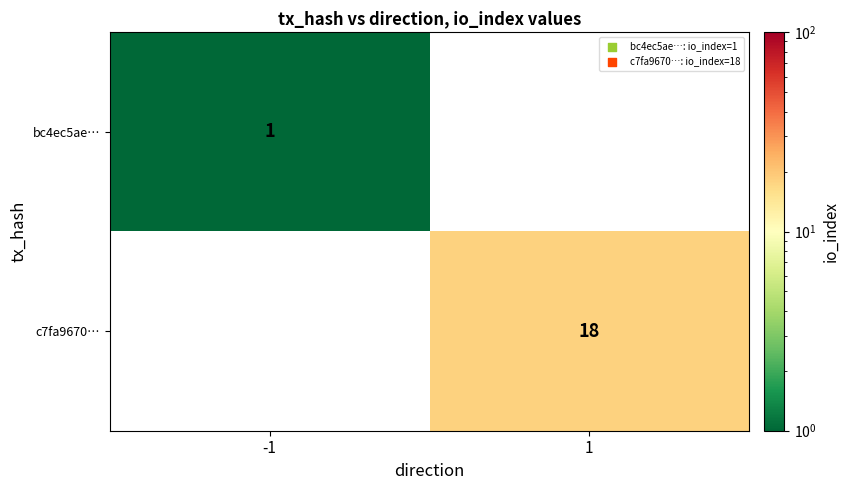

What is the smallest value displayed?

1.0